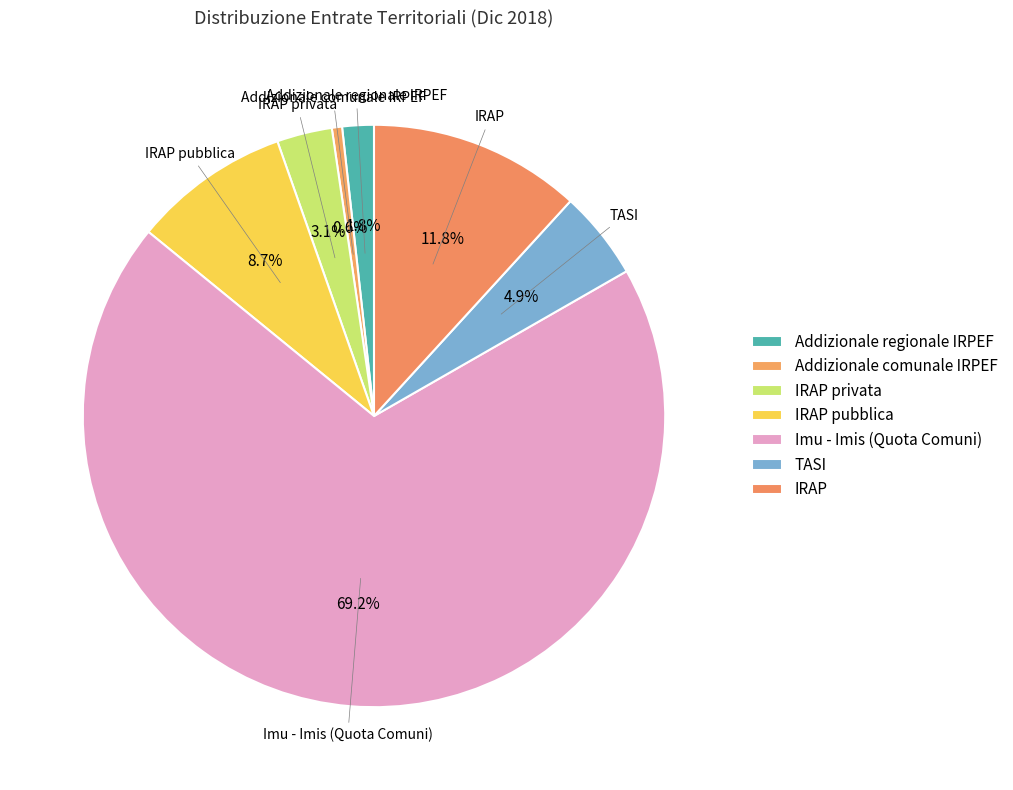

True or false: IRAP pubblica accounts for 4% of the total.

False